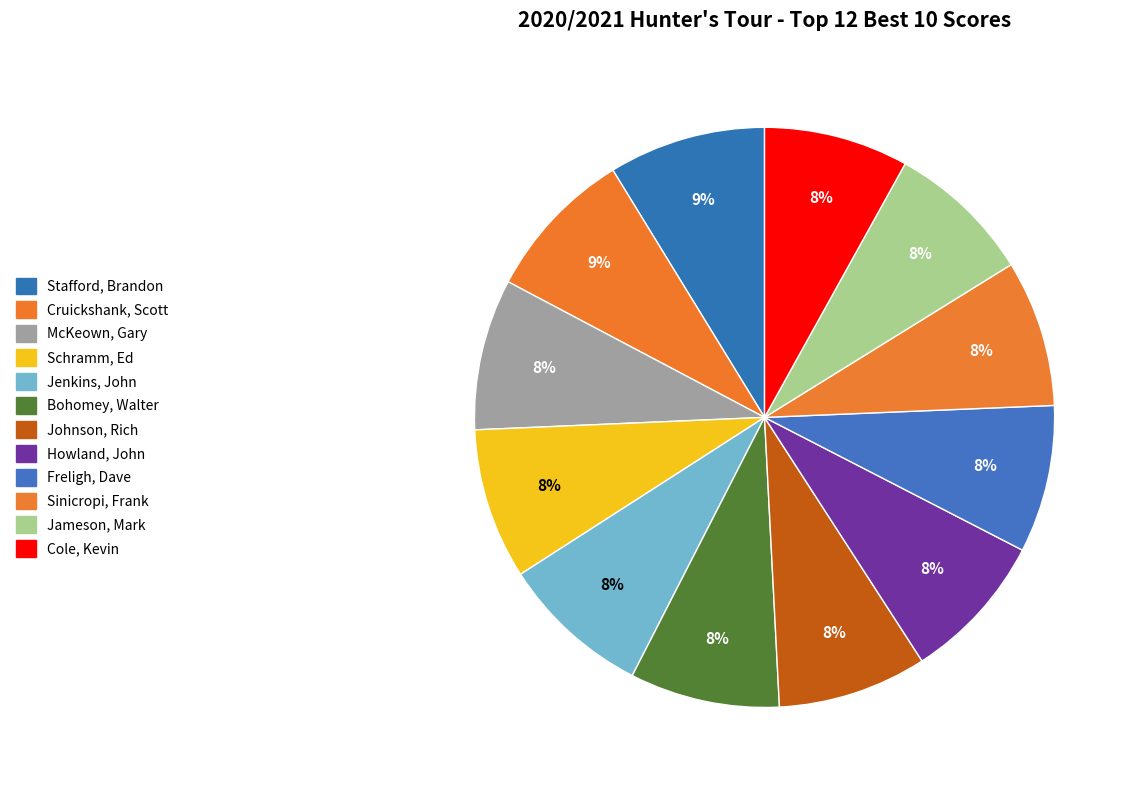

Rank the categories by value from lowest to highest.

Cole, Kevin, Jameson, Mark, Sinicropi, Frank, Freligh, Dave, Howland, John, Johnson, Rich, Bohomey, Walter, Jenkins, John, Schramm, Ed, McKeown, Gary, Cruickshank, Scott, Stafford, Brandon